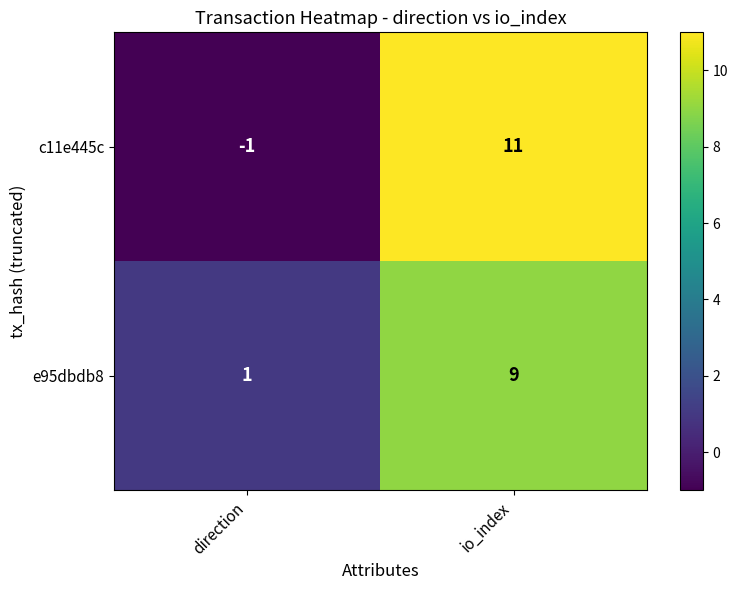

What is the sum of the c11e445c values at direction and io_index?

10